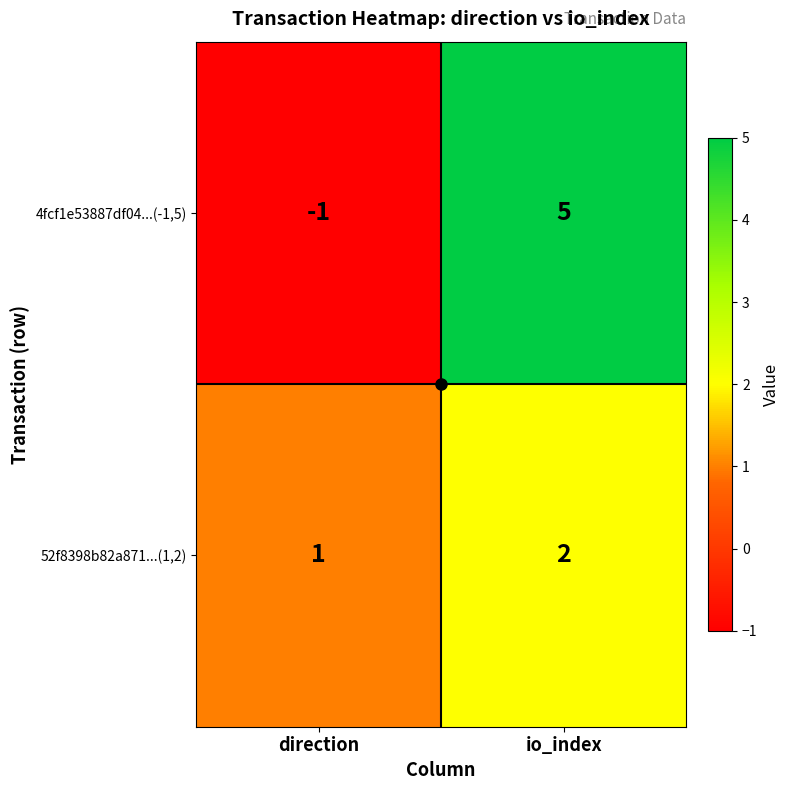

What is the smallest value displayed?

-1